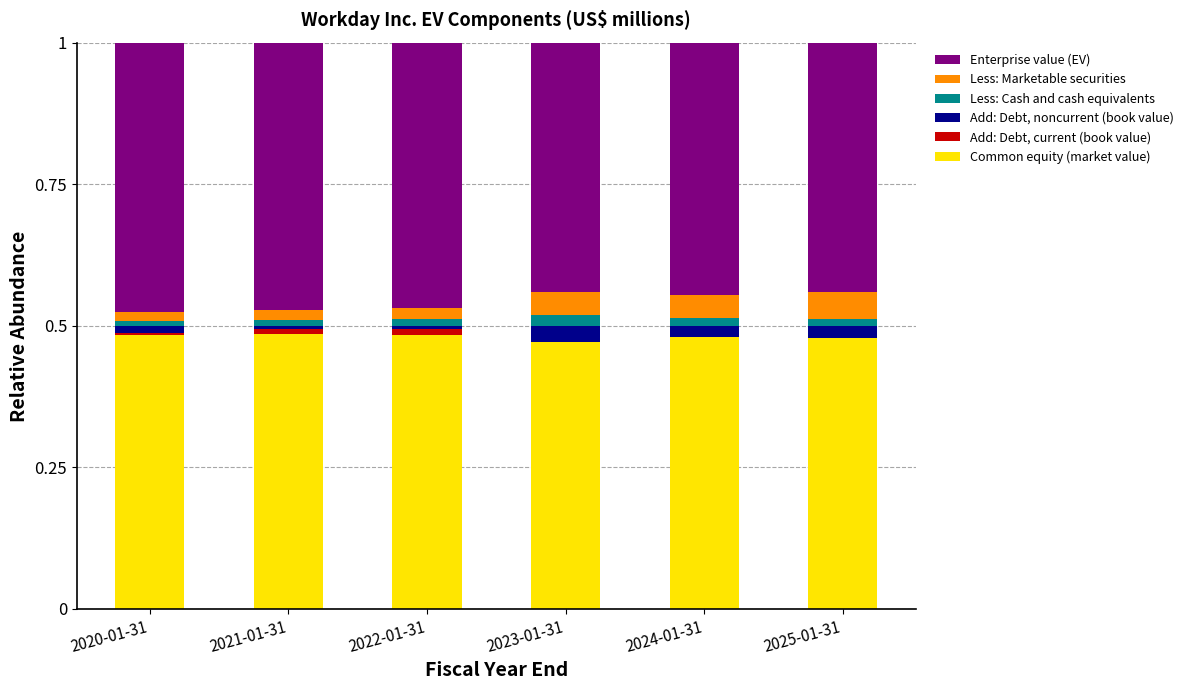

The value of Common equity (market value) at 2024-01-31 is 0.8. True or false?

False